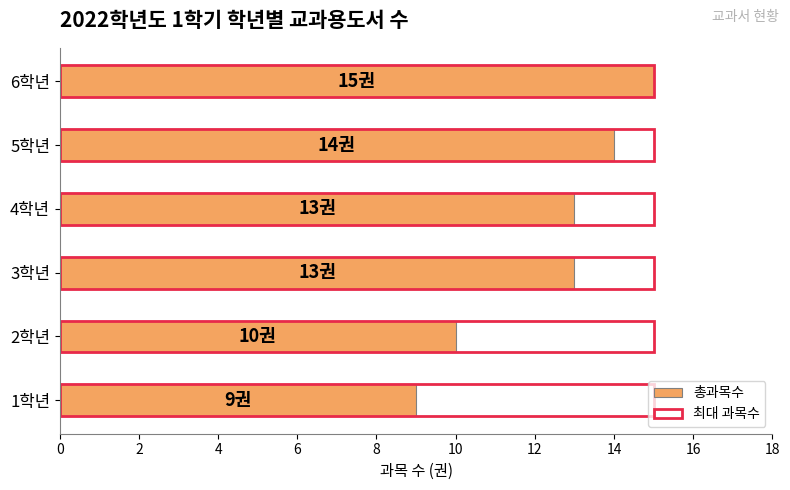

Does the chart contain stacked bars?

No